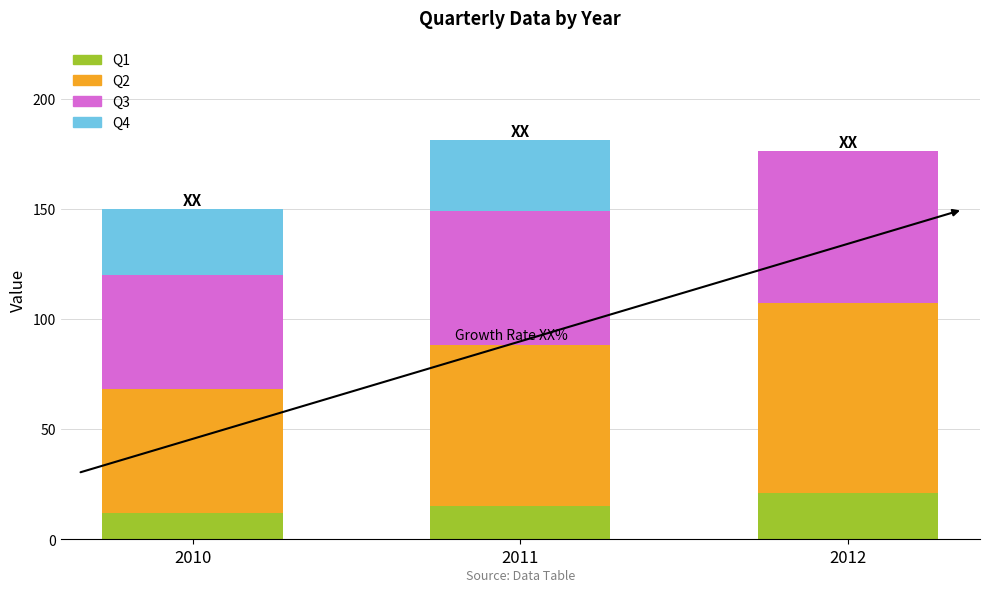

The Q1 series shows 31 at 2012. True or false?

False